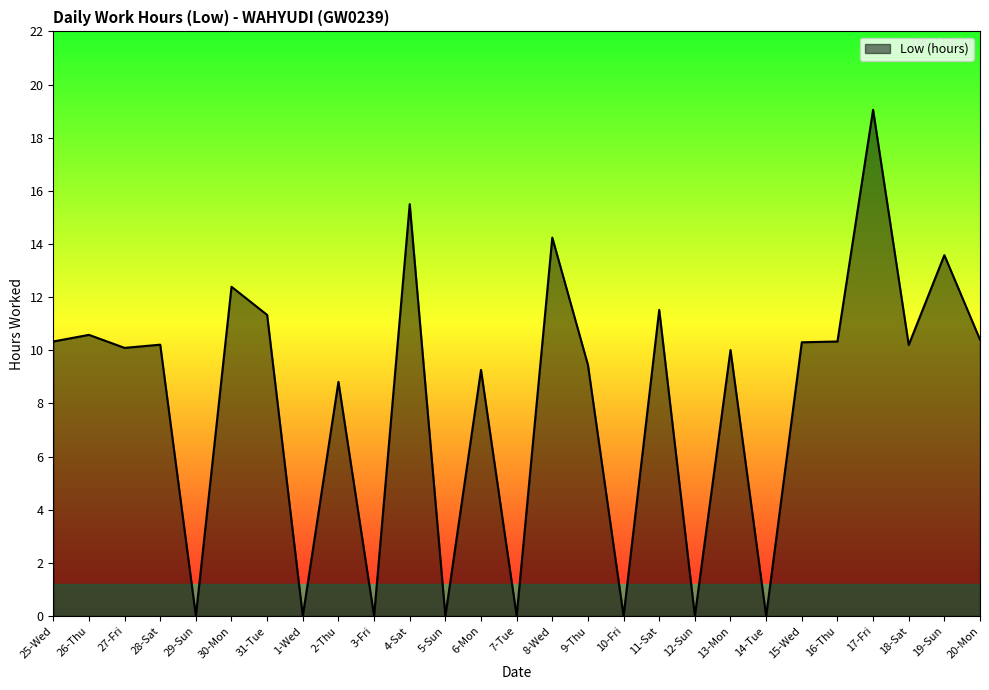

What position from the right is 30-Mon?

22